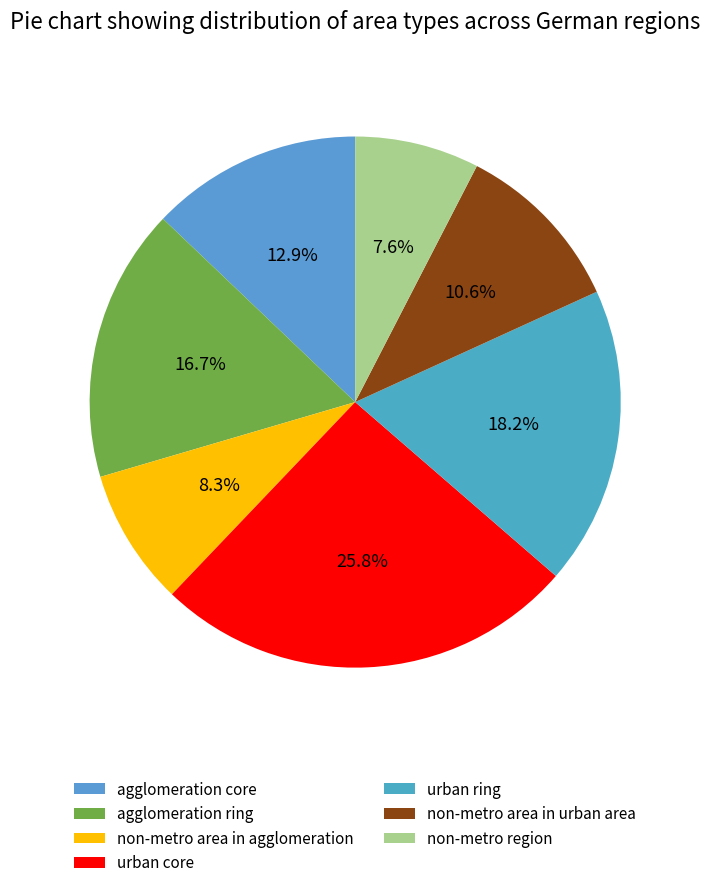

Count the number of slices in the pie.

7